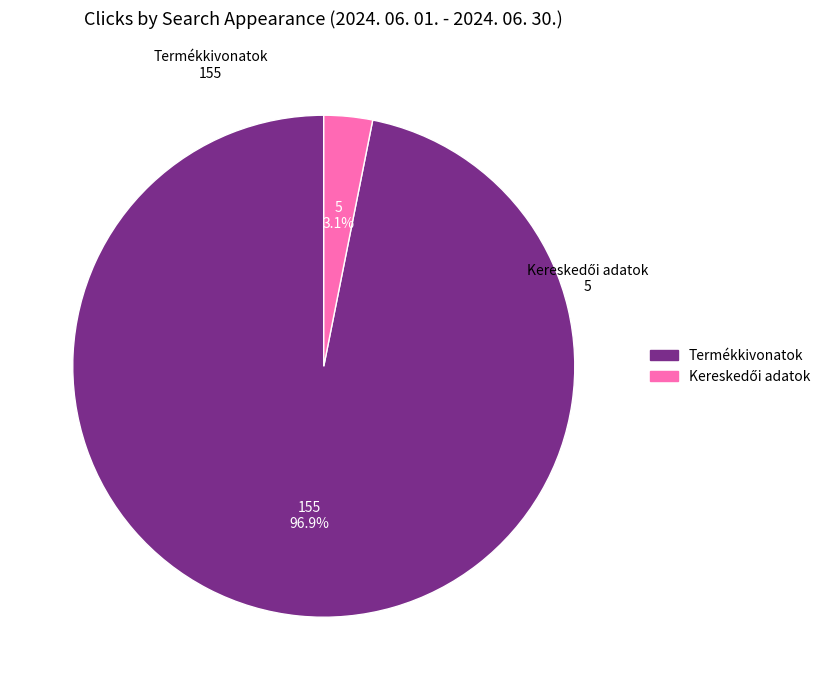

To the nearest percent, what percentage of the pie is Termékkivonatok?

97%